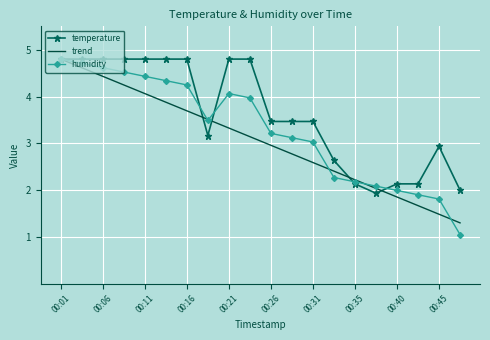

What is the minimum value for humidity?

1.1